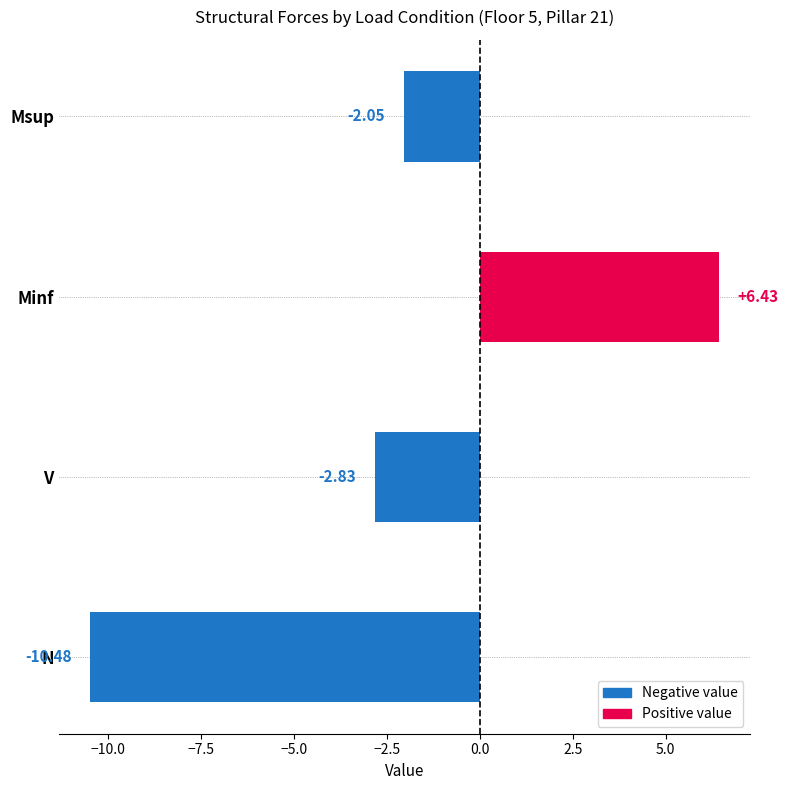

What is the difference between the second highest and minimum values?

8.4